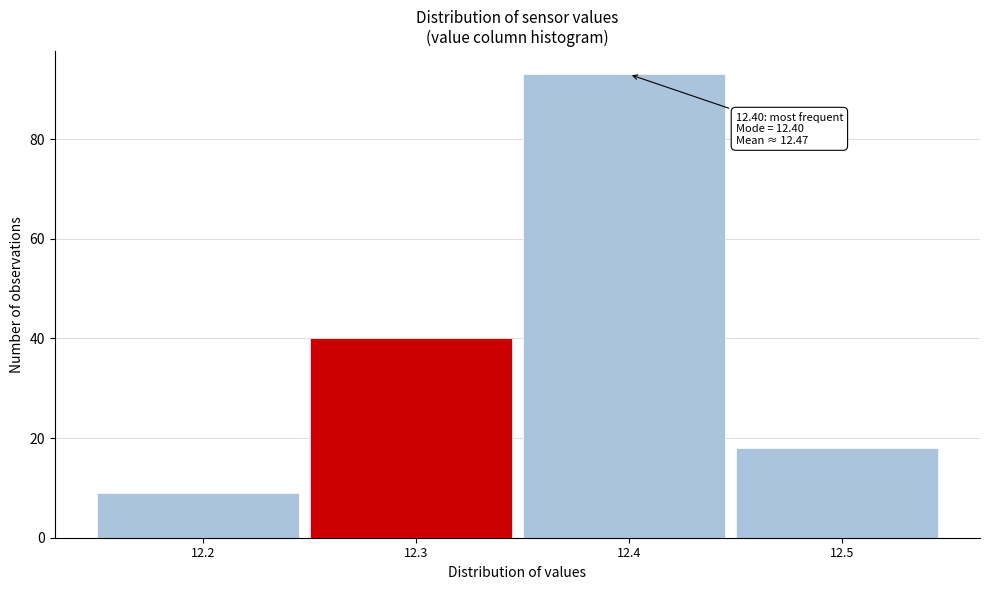

Reading left to right, extract all data points from this chart.

12.2=9	12.3=40	12.4=93	12.5=18